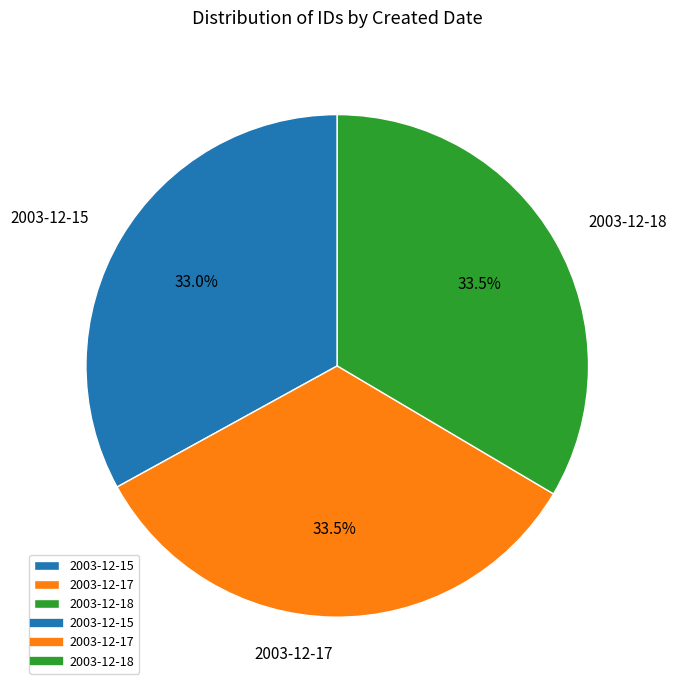

Do 2003-12-18 and 2003-12-17 together represent more than half of the pie?

Yes